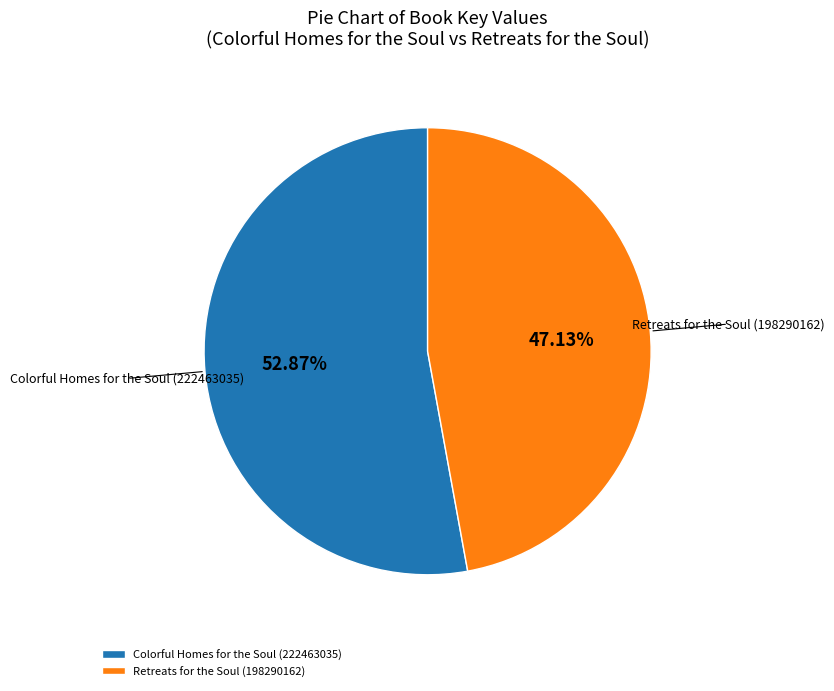

Which slice is the smallest?

Retreats for the Soul (198290162)